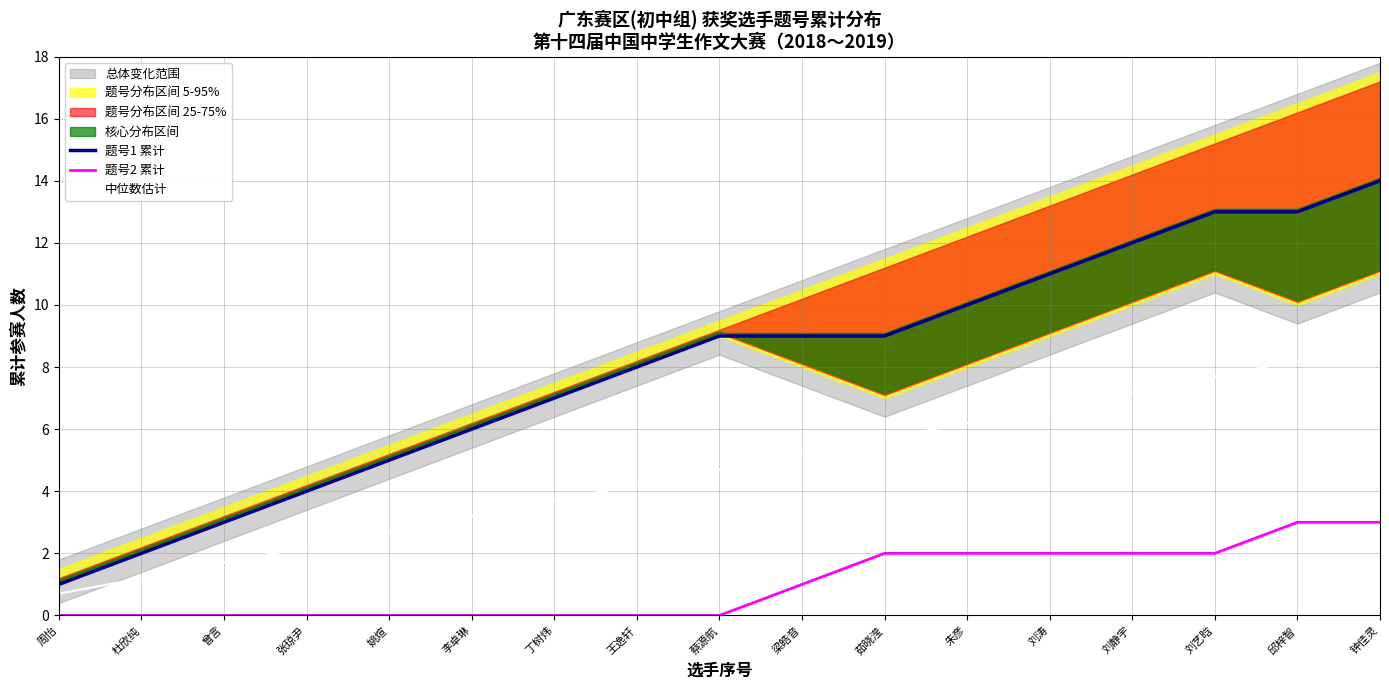

How many data points in 题号1 累计 are above 9?

6